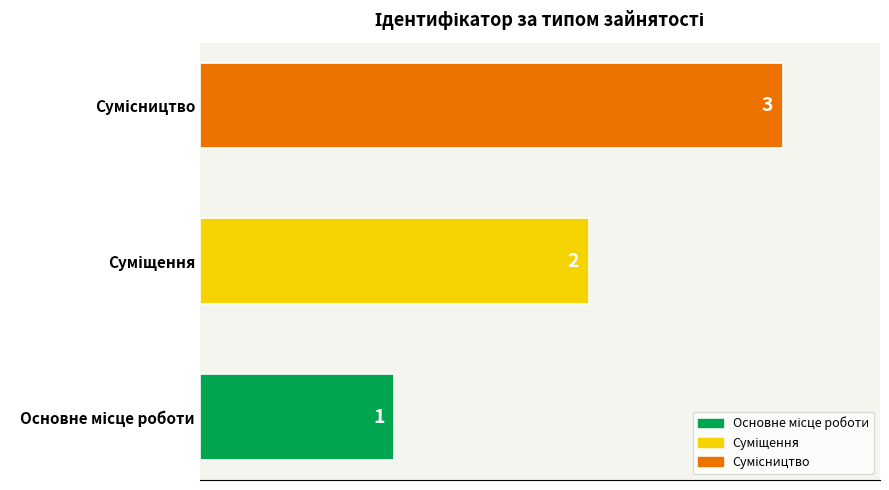

What is the maximum value shown in the chart?

3